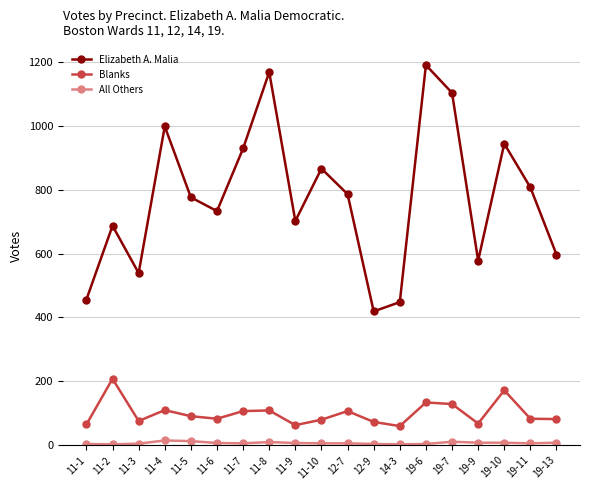

What is the total value across all series at 11-4?

1123